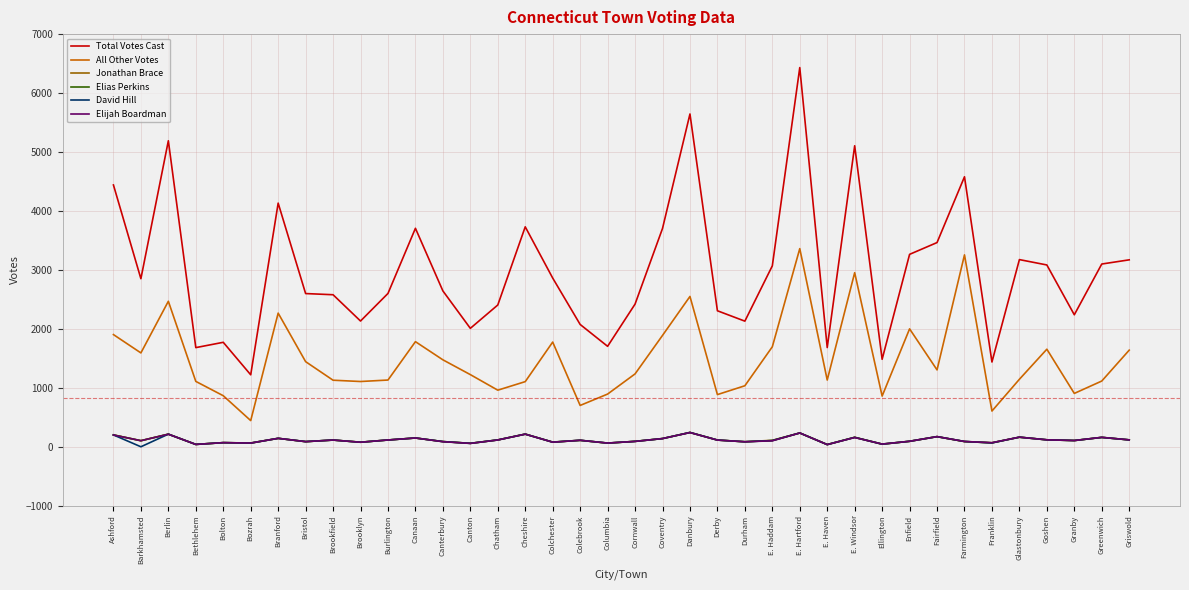

True or false: All Other Votes and David Hill intersect in this chart.

False